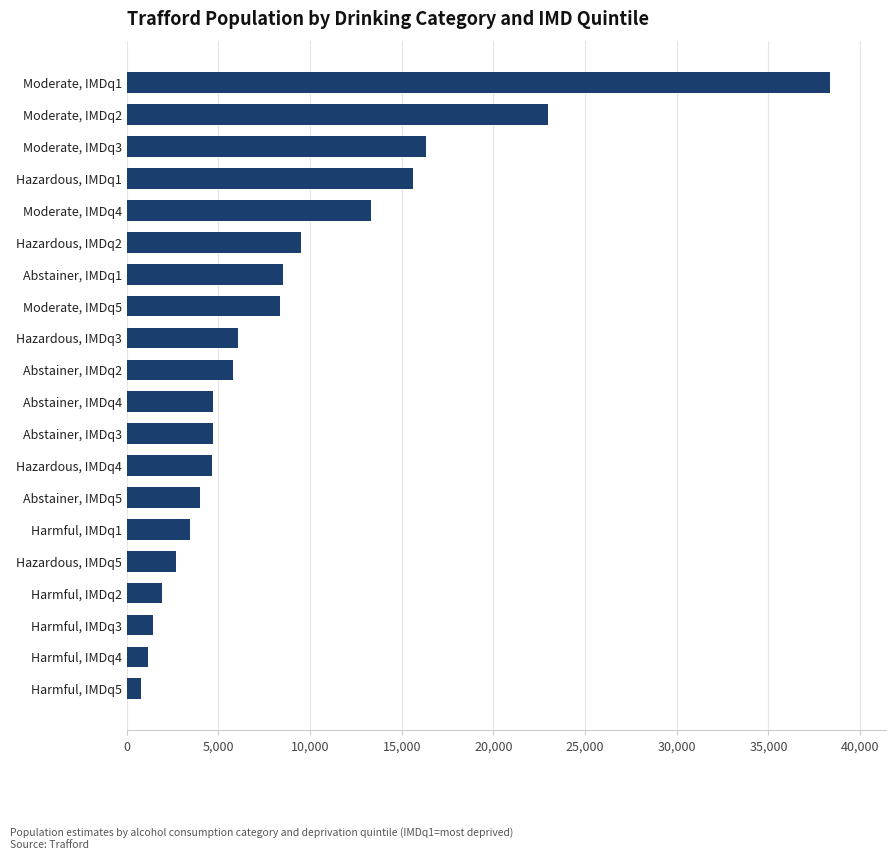

Which label corresponds to the largest value in the chart?

Moderate, IMDq1